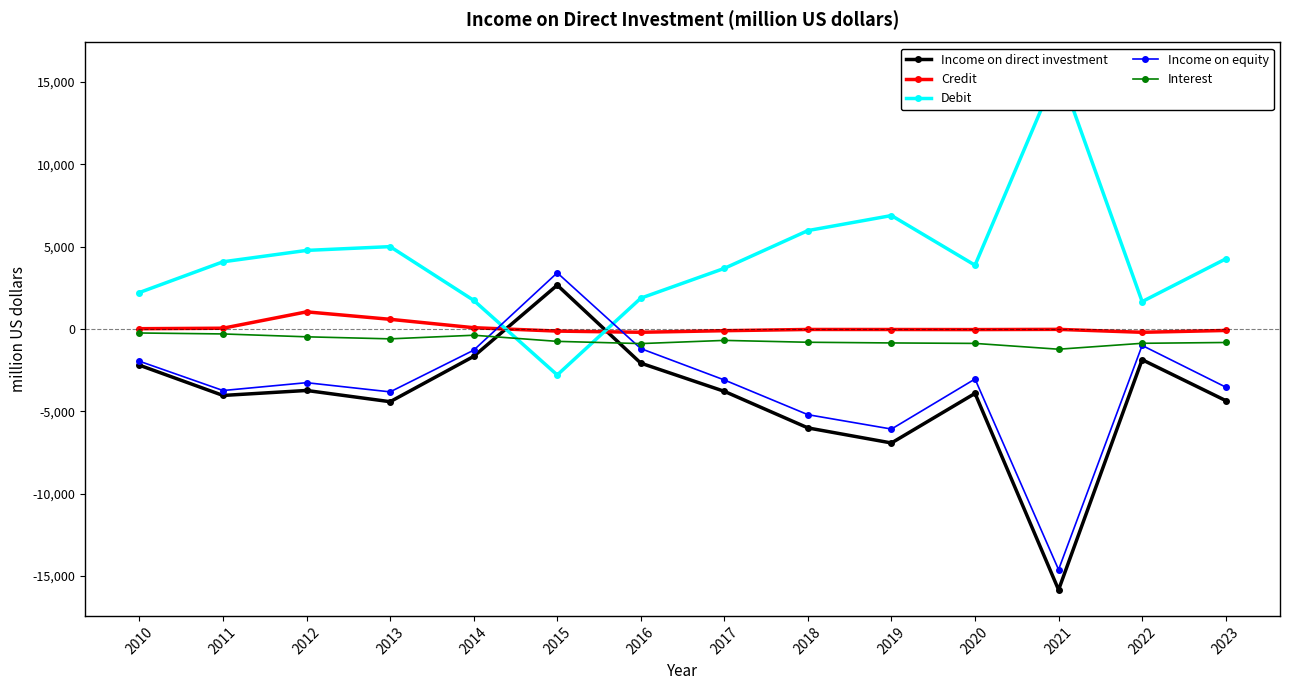

How many interior local valleys does the Income on equity series have?

4